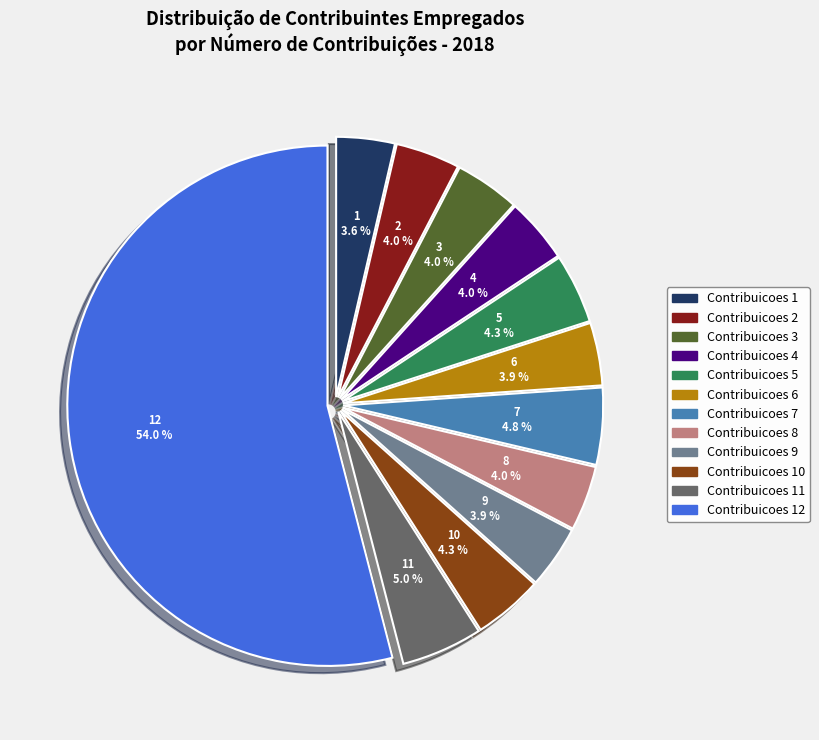

Is there a majority slice in this chart?

Yes